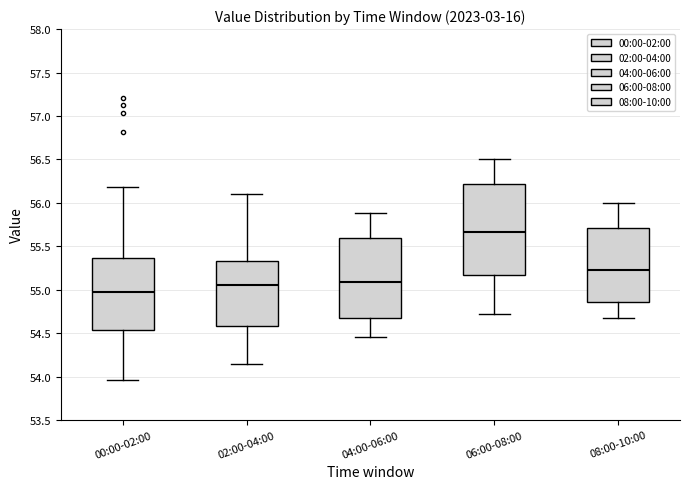

Where does the median line of the box for 08:00-10:00 sit on the y-axis? The values are not printed on the chart, so give them approximately, as read against the axis.

55.25